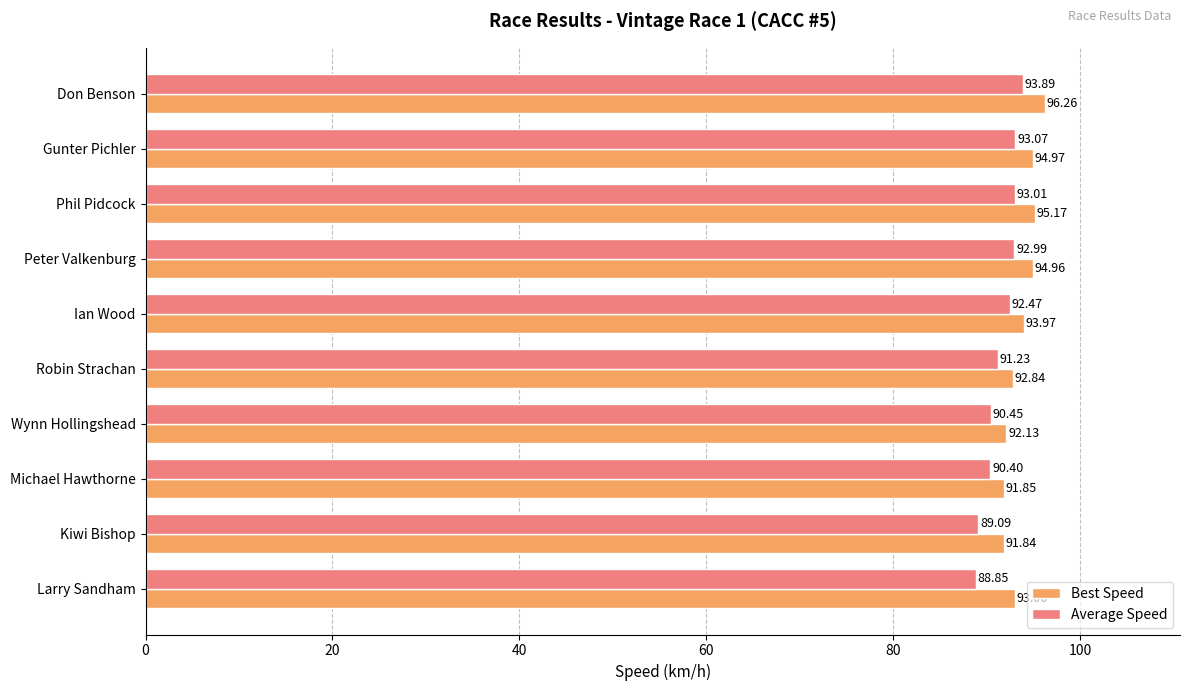

Which series has the largest total across all categories?

Best Speed